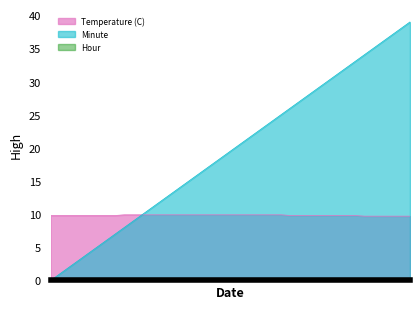

Which series has the largest range (max minus min)?

Minute